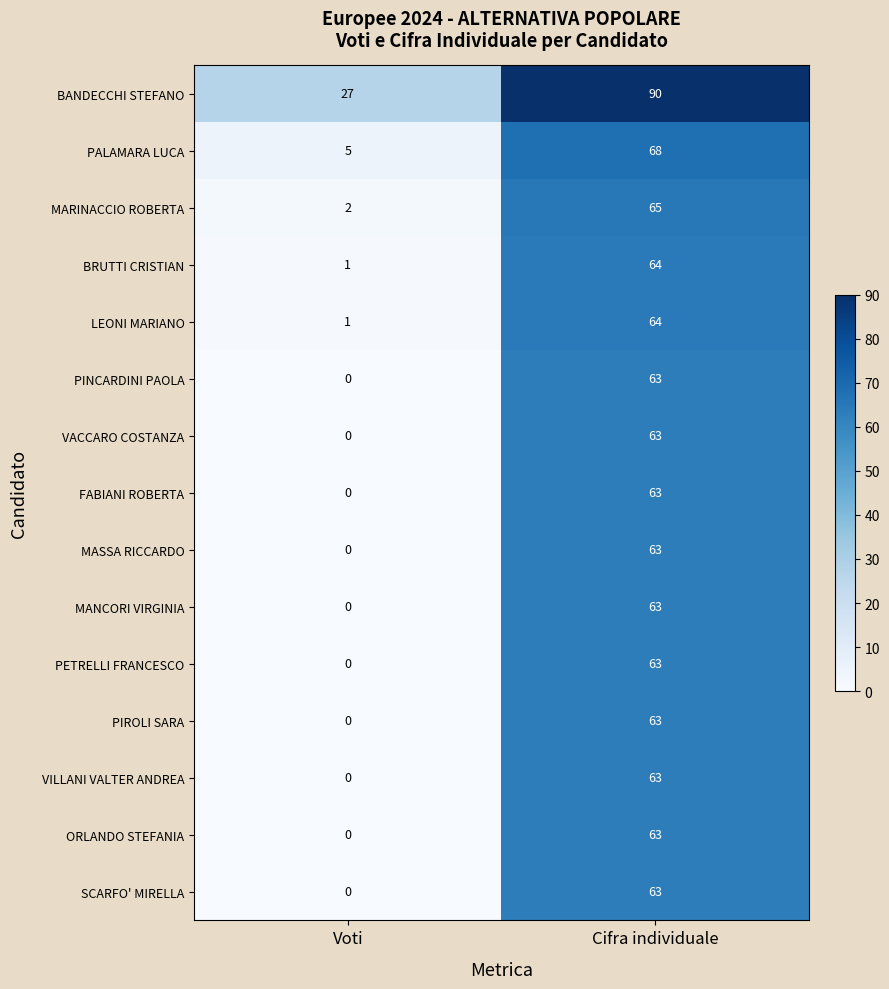

Reading left to right, extract all data points from this chart.

BANDECCHI STEFANO: Voti=27	Cifra individuale=90
PALAMARA LUCA: Voti=5	Cifra individuale=68
MARINACCIO ROBERTA: Voti=2	Cifra individuale=65
BRUTTI CRISTIAN: Voti=1	Cifra individuale=64
LEONI MARIANO: Voti=1	Cifra individuale=64
PINCARDINI PAOLA: Voti=0	Cifra individuale=63
VACCARO COSTANZA: Voti=0	Cifra individuale=63
FABIANI ROBERTA: Voti=0	Cifra individuale=63
MASSA RICCARDO: Voti=0	Cifra individuale=63
MANCORI VIRGINIA: Voti=0	Cifra individuale=63
PETRELLI FRANCESCO: Voti=0	Cifra individuale=63
PIROLI SARA: Voti=0	Cifra individuale=63
VILLANI VALTER ANDREA: Voti=0	Cifra individuale=63
ORLANDO STEFANIA: Voti=0	Cifra individuale=63
SCARFO' MIRELLA: Voti=0	Cifra individuale=63